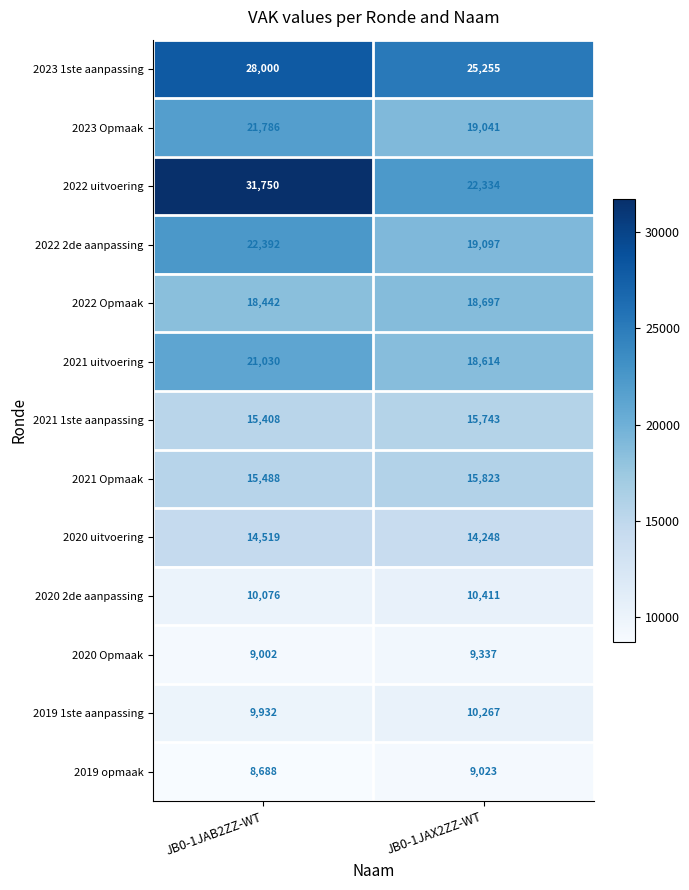

What is the average value of the 2020 Opmaak series?

9170